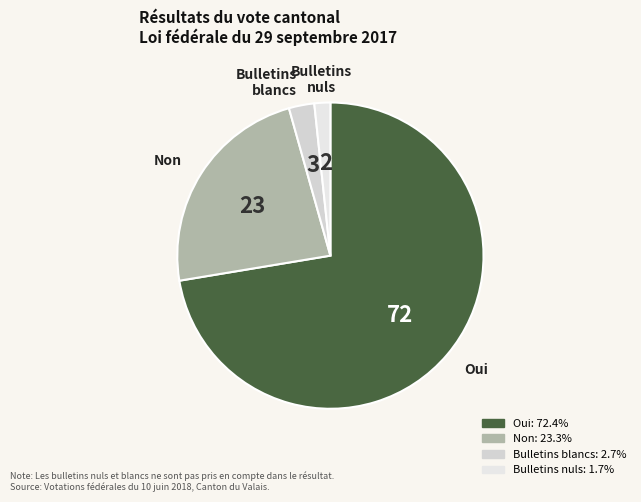

Rank the categories by value from highest to lowest.

Oui, Non, Bulletins blancs, Bulletins nuls